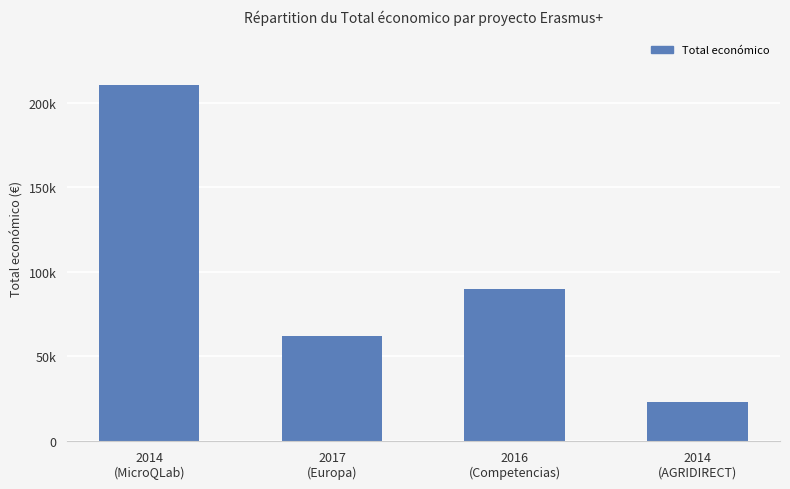

Rank the categories by value from lowest to highest.

2014
(AGRIDIRECT), 2017
(Europa), 2016
(Competencias), 2014
(MicroQLab)